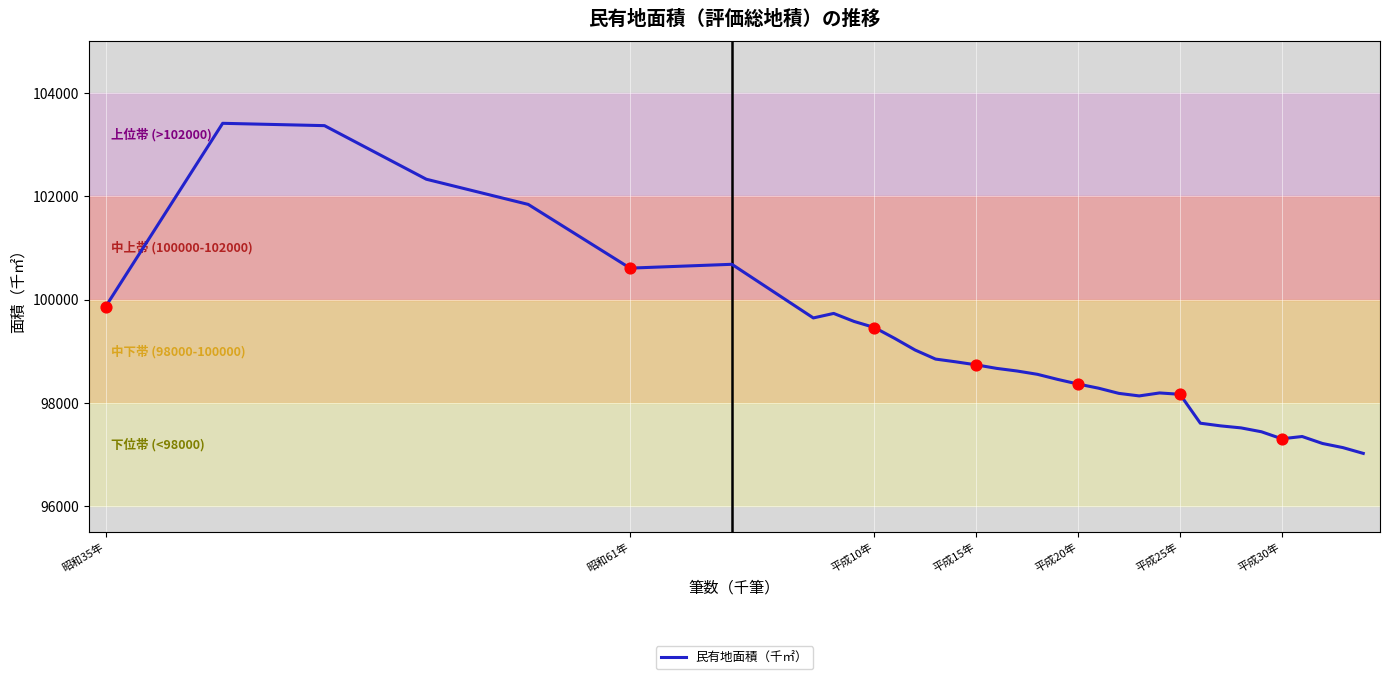

What is the greatest value displayed?

103414.3